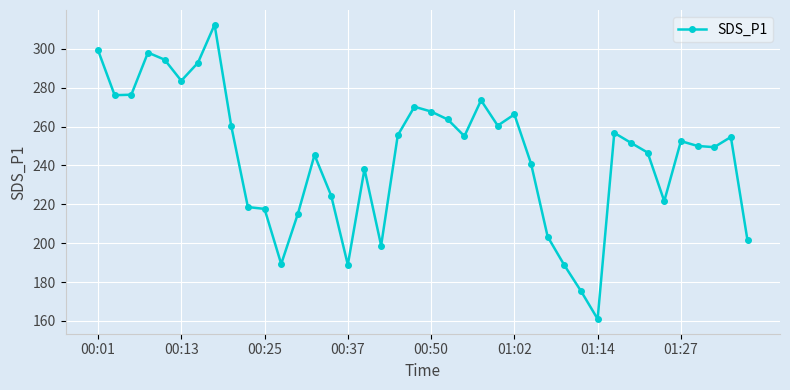

What is the smallest value displayed?

161.0